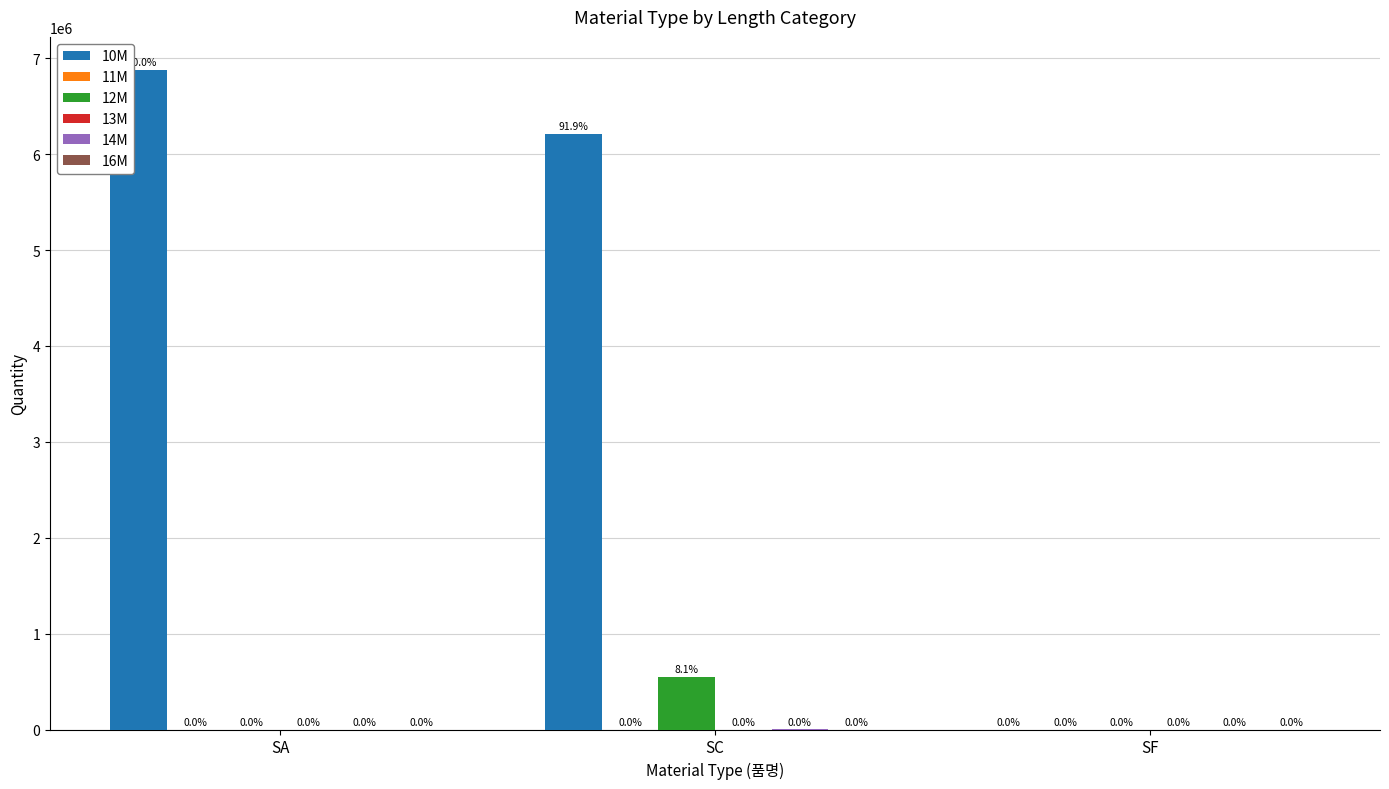

At which category is the sum across all series the highest?

SA